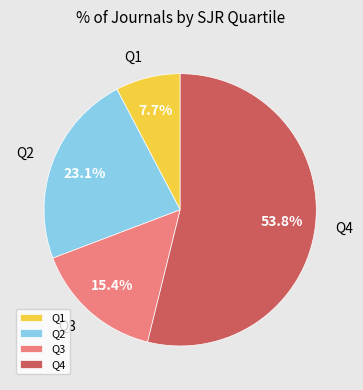

Is the sum of Q4 and Q3 greater than half?

Yes